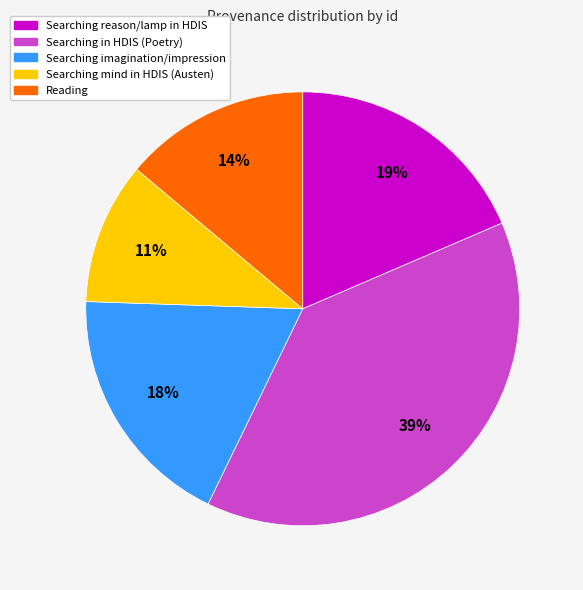

To the nearest percent, what is the difference between the largest and smallest slice percentages?

28%